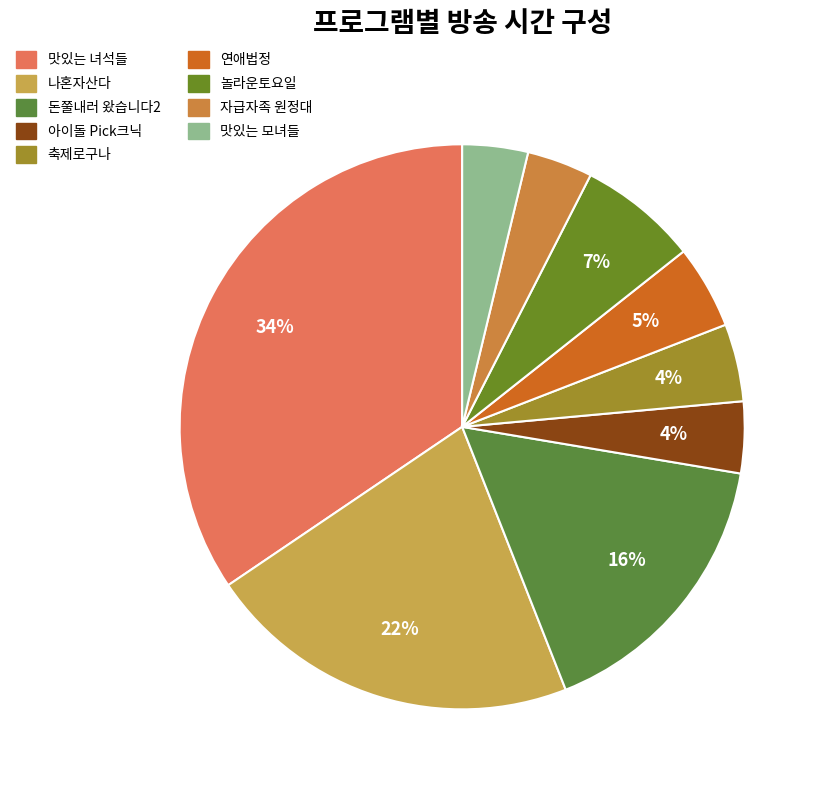

Is there a majority slice in this chart?

No